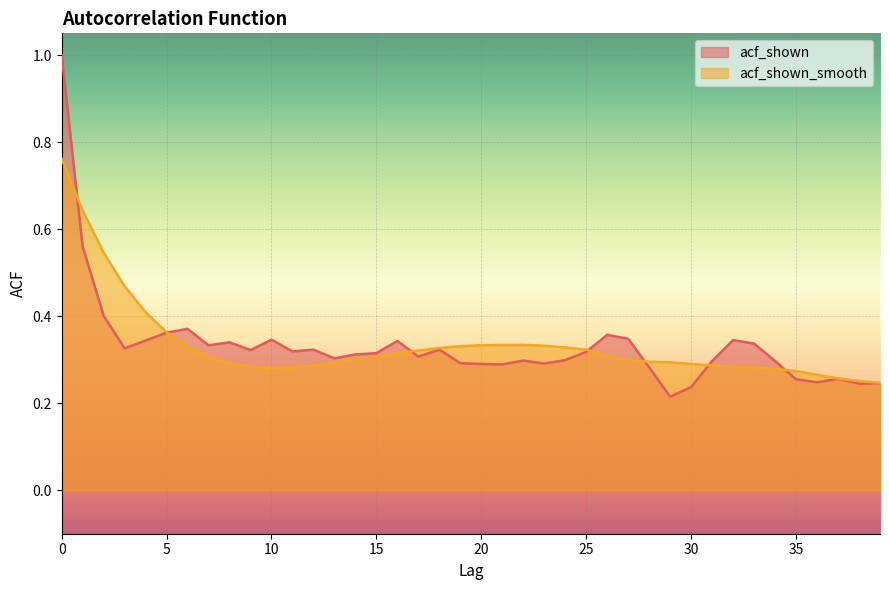

True or false: acf_shown_smooth has a value of 0.5 at 9.

False